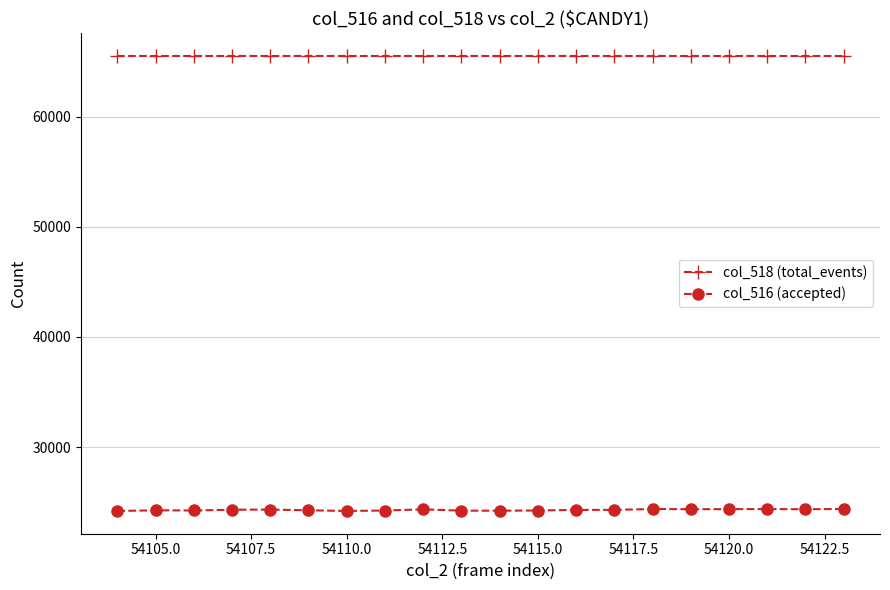

True or false: col_516 (accepted) has more than 2 points higher than both neighbors.

True